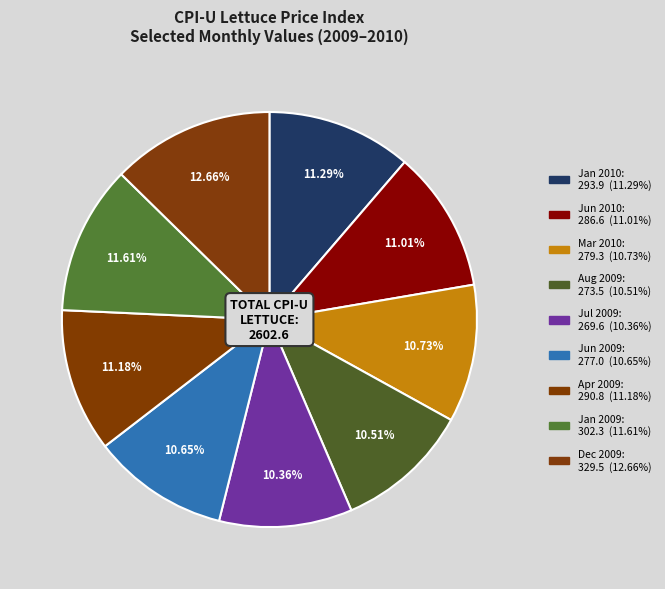

How many segments does this pie chart have?

9